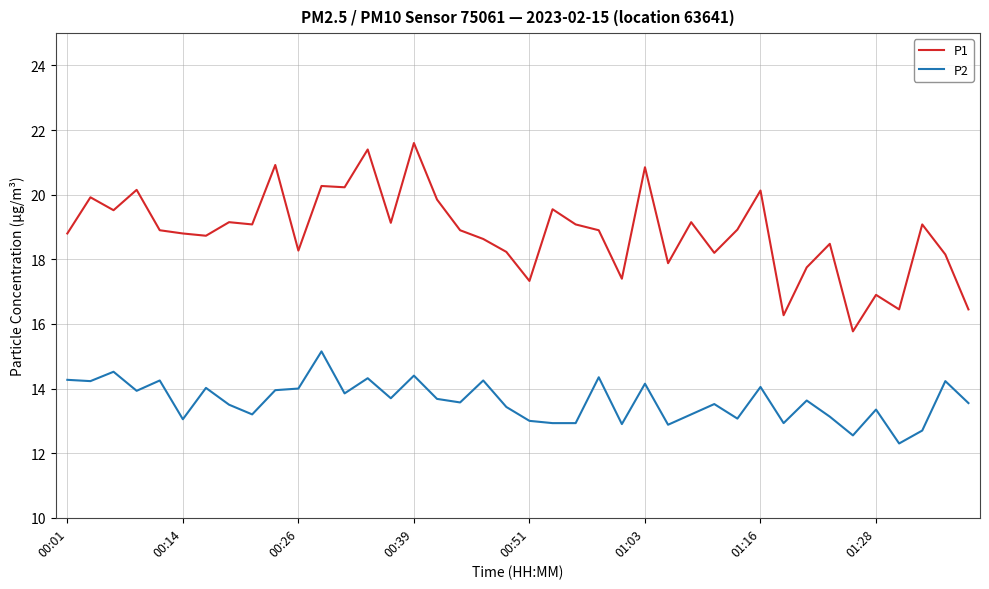

True or false: P1 and P2 intersect in this chart.

False